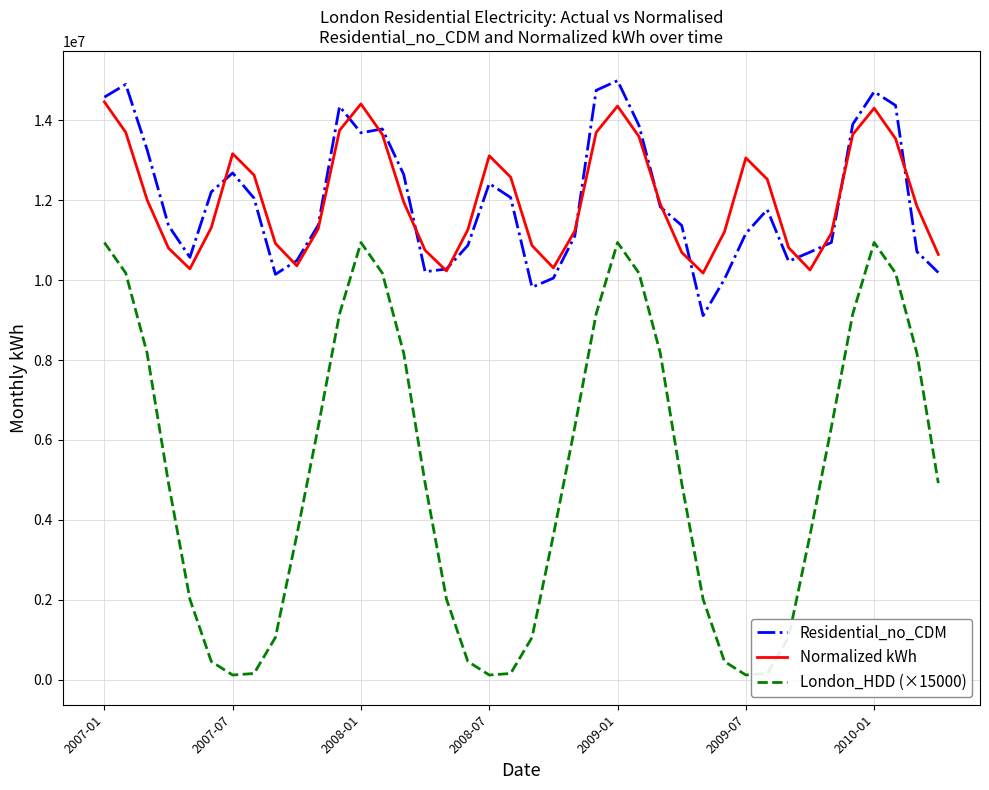

True or false: London_HDD (×15000) and Residential_no_CDM cross at least once.

False